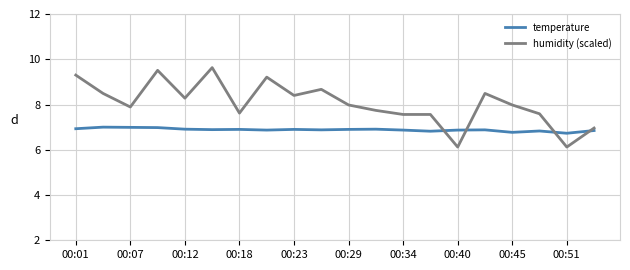

True or false: temperature and humidity (scaled) cross at least once.

True